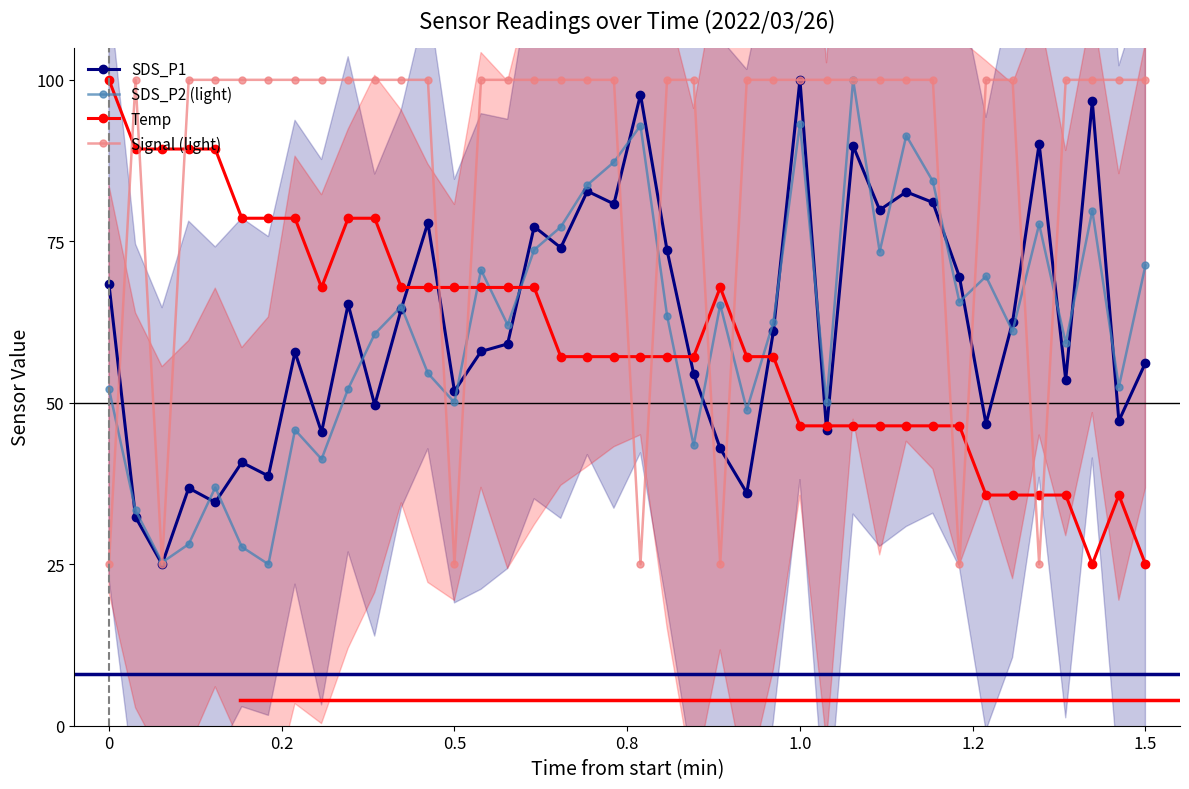

True or false: Signal (light) and Temp intersect in this chart.

True